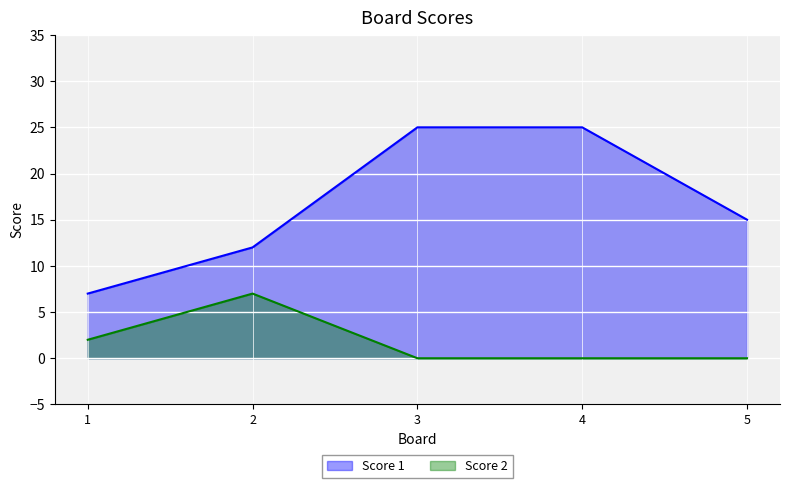

Where does the Score 1 series first go above 15?

3